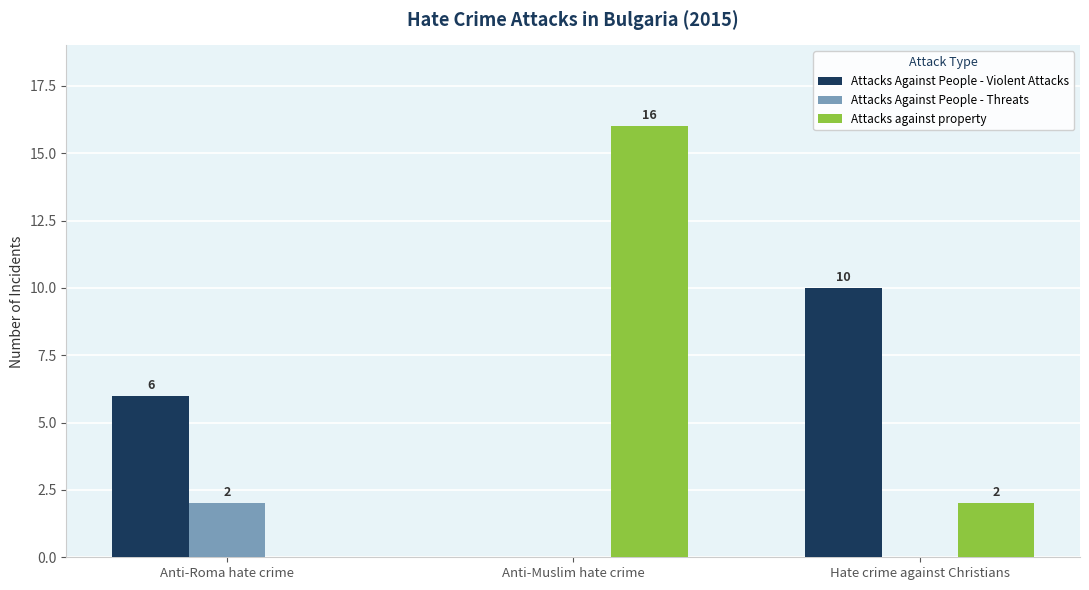

What is the sum of the Attacks Against People - Threats values at Anti-Roma hate crime and Hate crime against Christians?

2